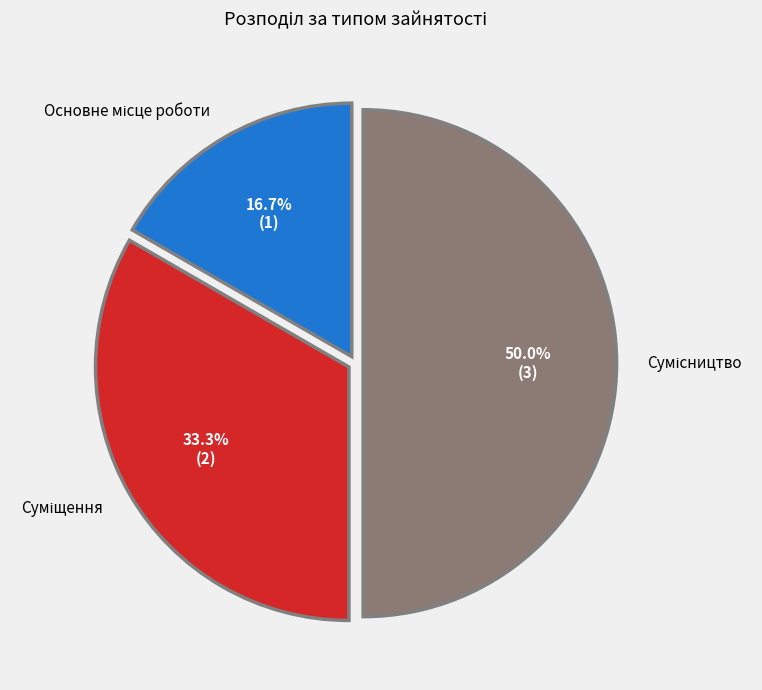

How many slices are in this pie chart?

3